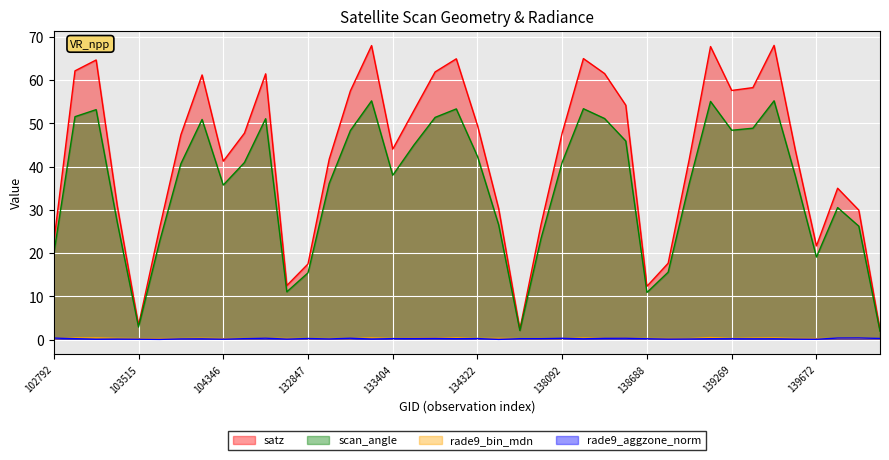

Where is the first local minimum for rade9_bin_mdn?

103515